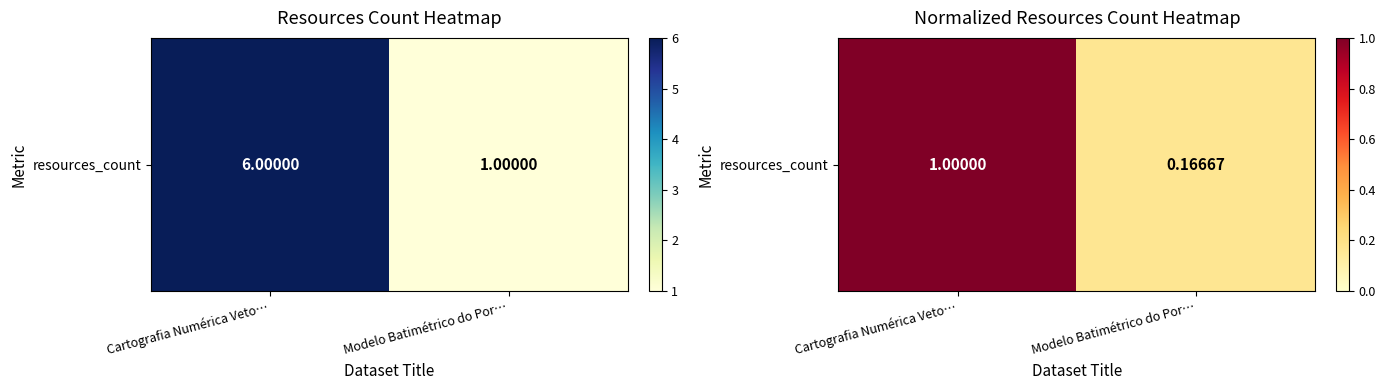

What is the change in value from Cartografia Numérica Veto… to Modelo Batimétrico do Por…?

-0.8